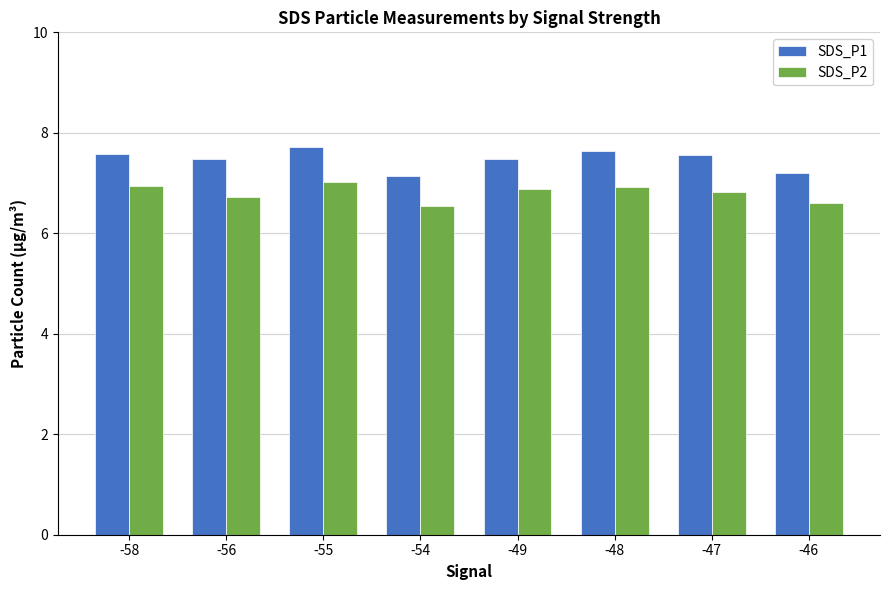

What is the difference between the SDS_P2 values at -49 and -47?

0.1